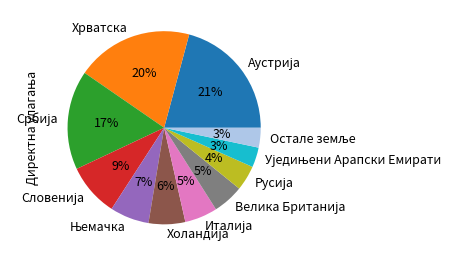

To the nearest percent, what is the average slice percentage?

9%